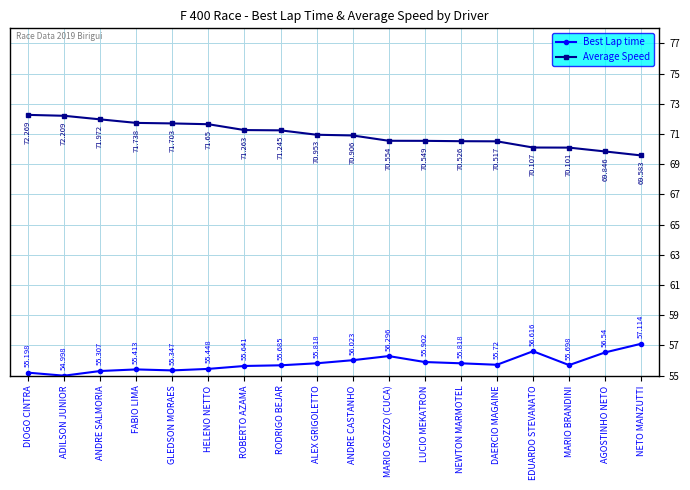

Does the chart display data point markers on the line(s)?

Yes